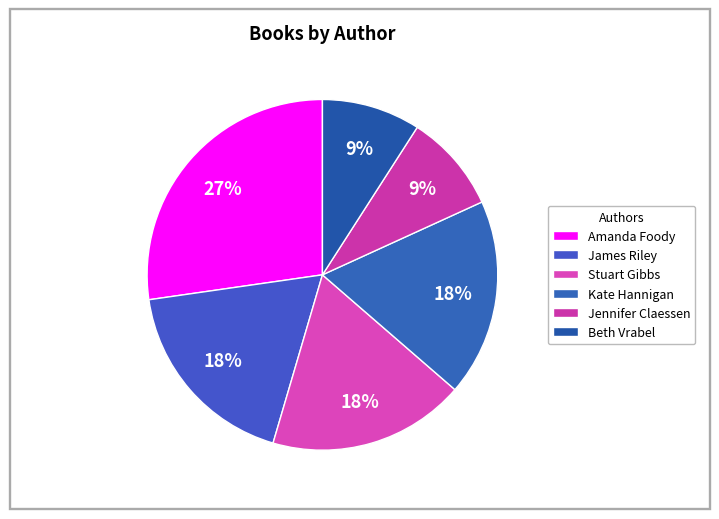

Count the number of slices in the pie.

6